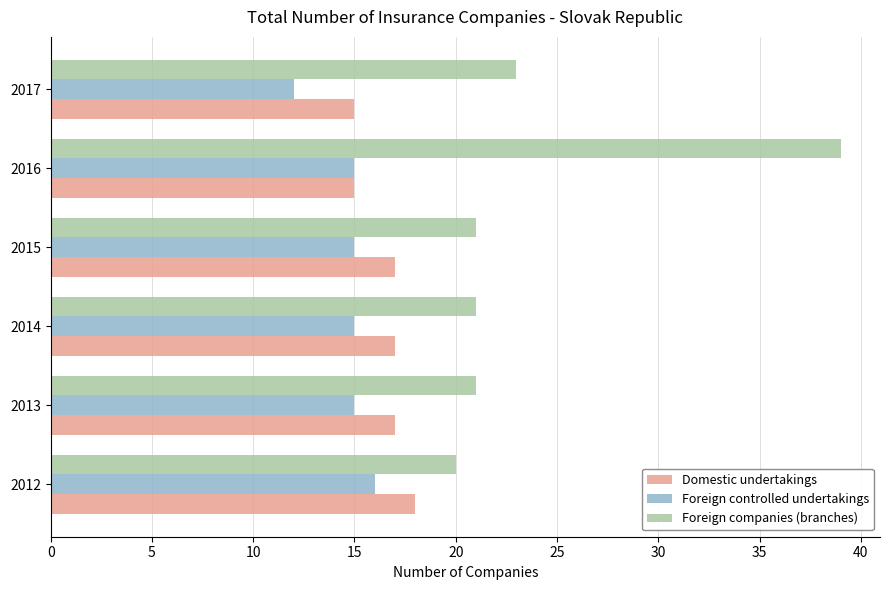

What is the approximate value of Domestic undertakings at 2012?

18